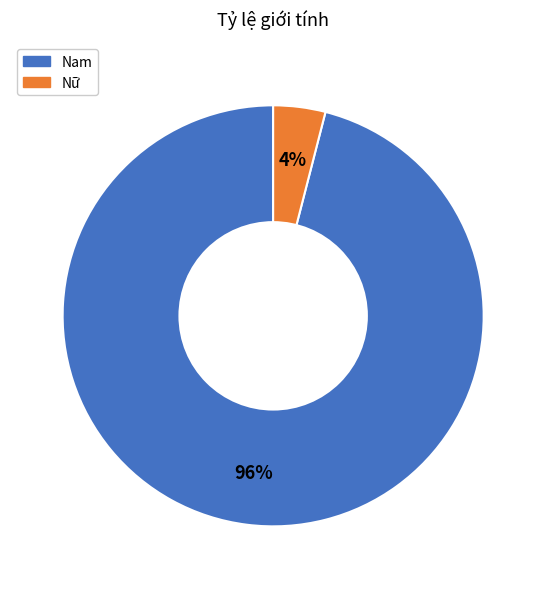

Count the number of slices in the pie.

2